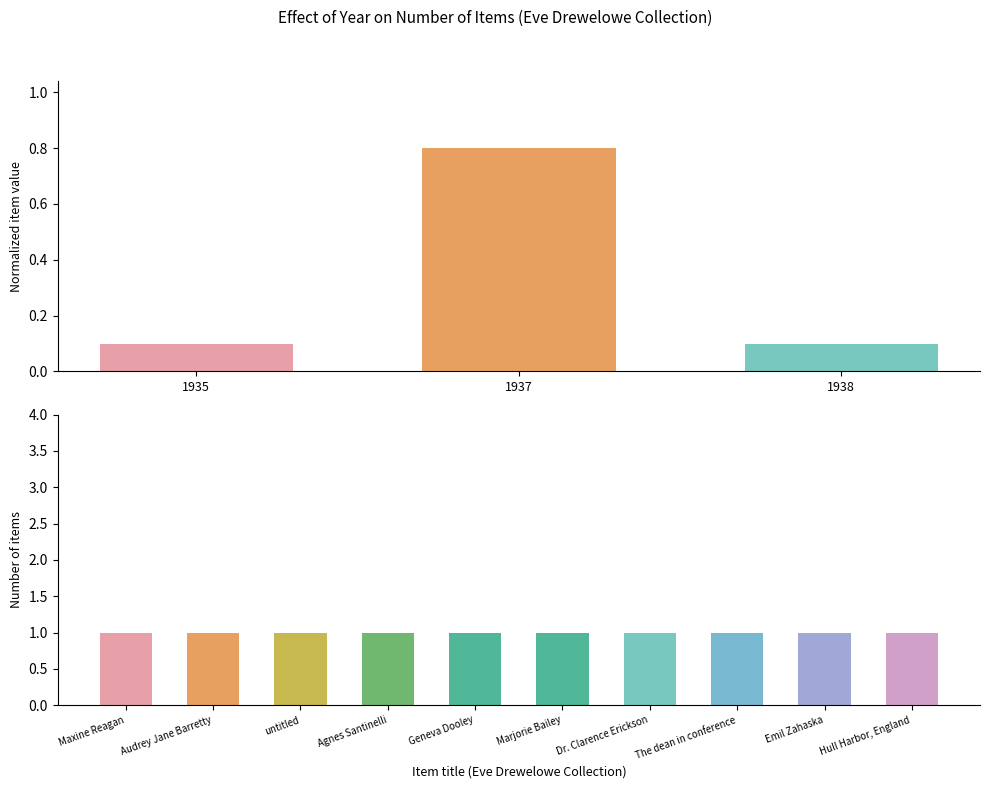

What is the sum of all values?

1.0